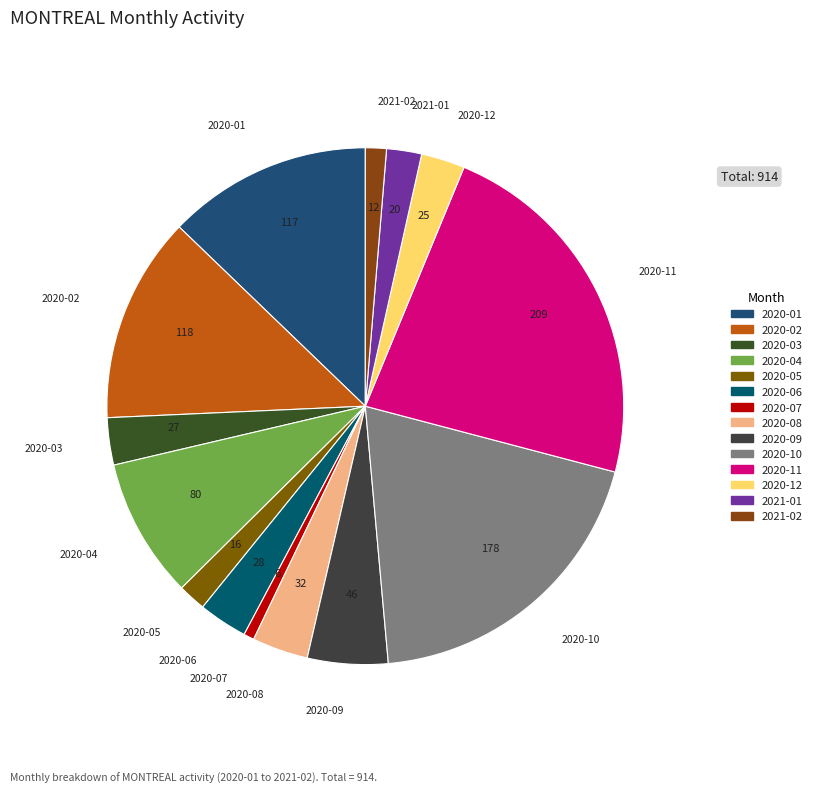

Does any single category account for the majority?

No